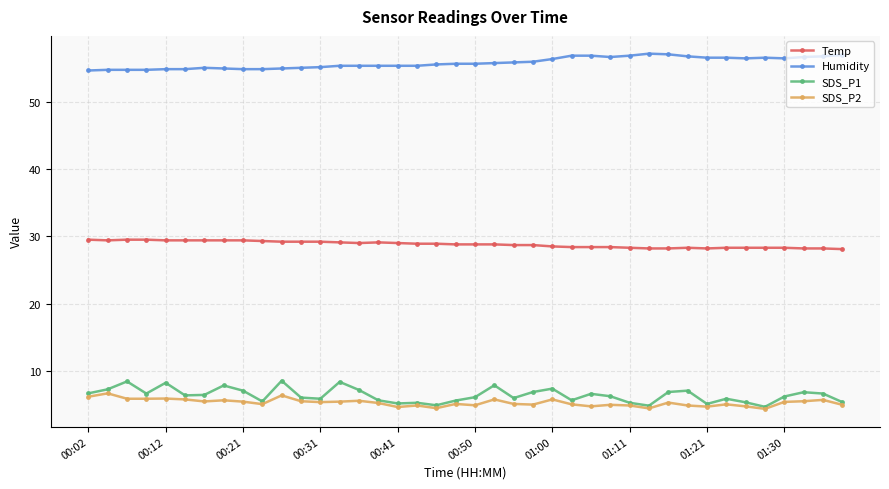

What is the value of the Temp point at the 15th from the left?

29.0